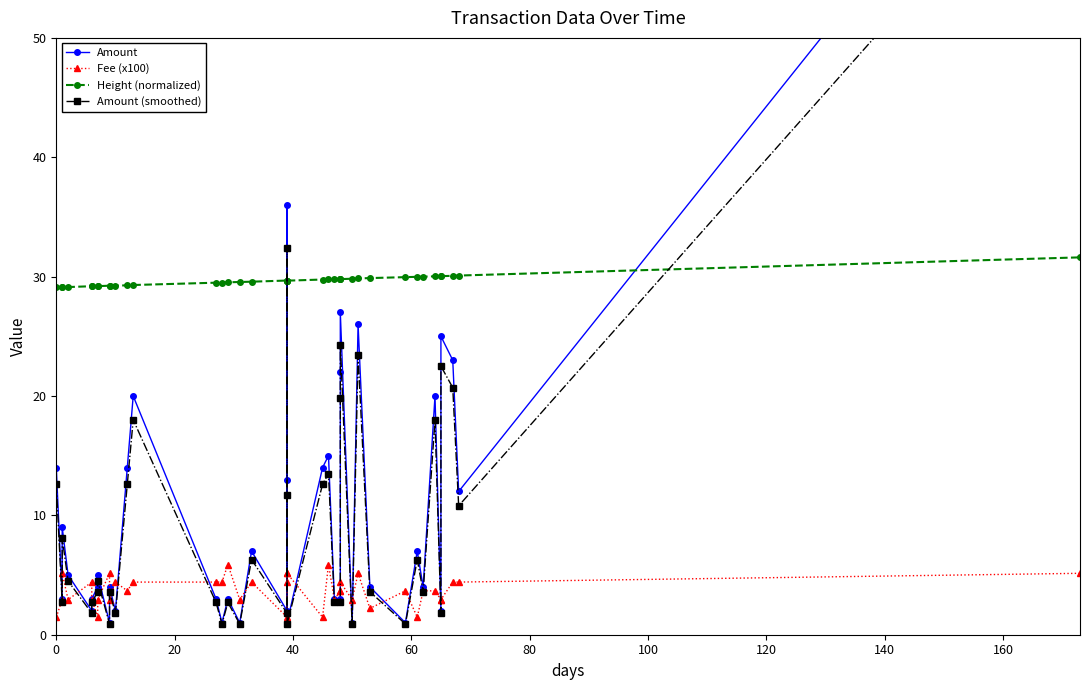

Which series has the largest total across all categories?

Height (normalized)